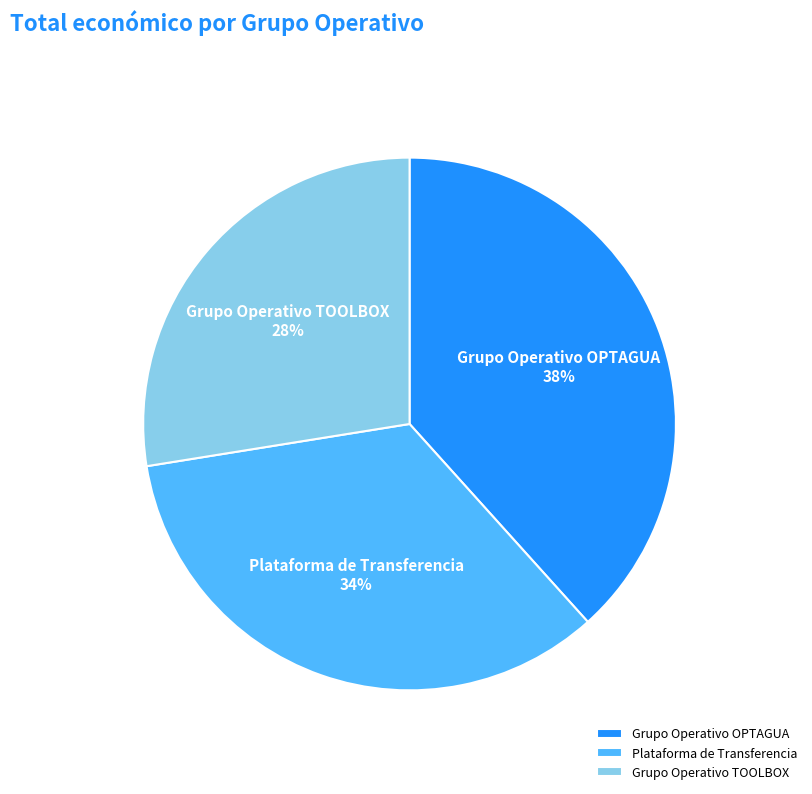

Rank the categories by value from lowest to highest.

Grupo Operativo TOOLBOX, Plataforma de Transferencia, Grupo Operativo OPTAGUA